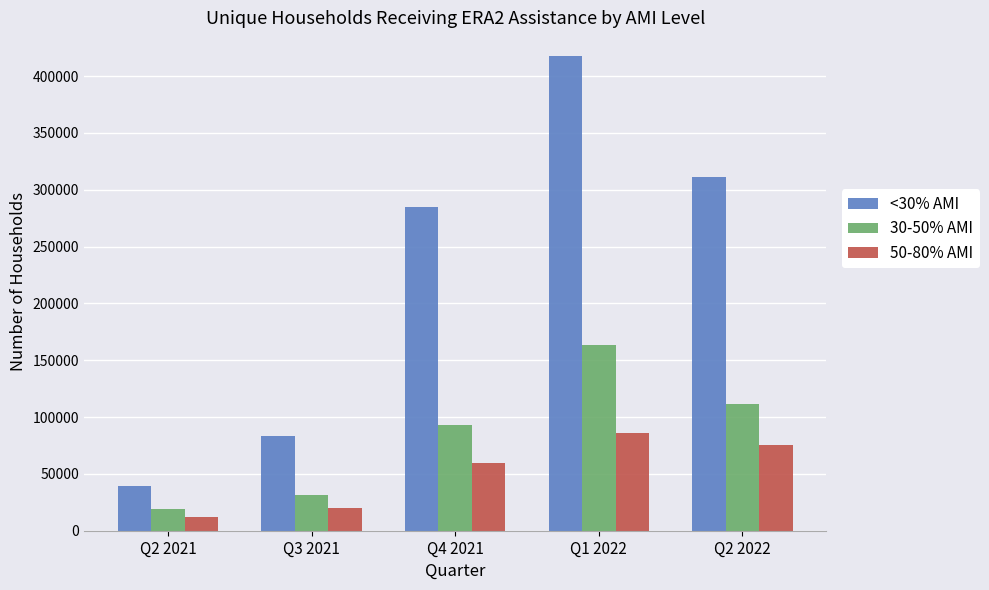

What is the difference between the 30-50% AMI values at Q3 2021 and Q2 2022?

79419